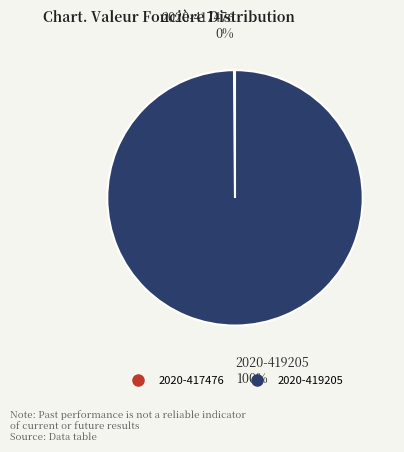

Does 2020-419205 account for over 50% of the chart?

Yes